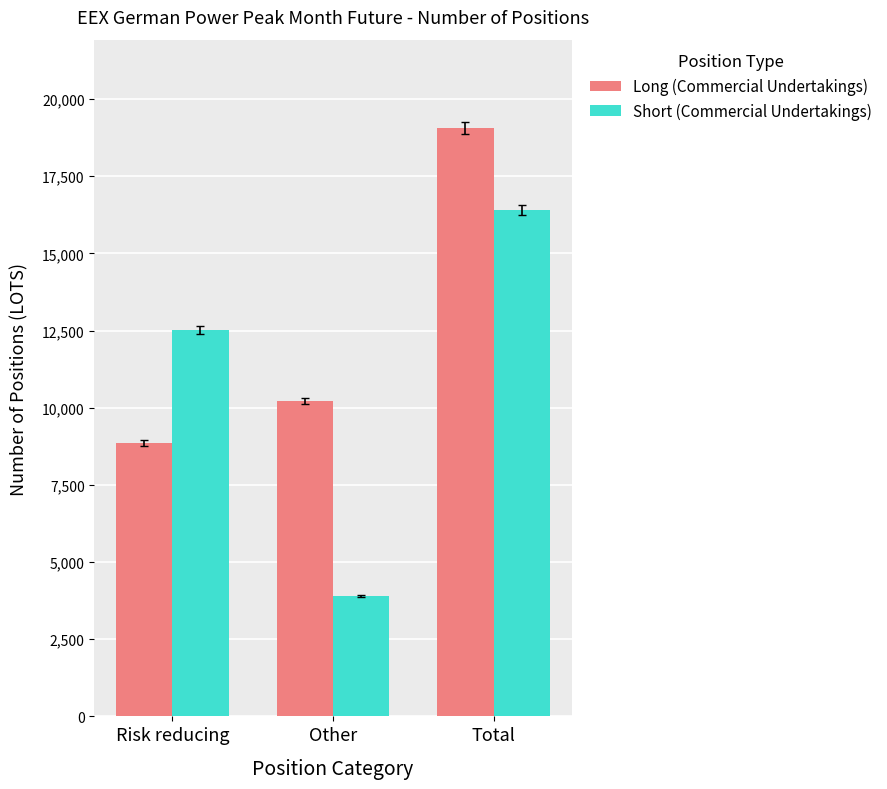

What is the label of the 2nd bar from the right?

Other